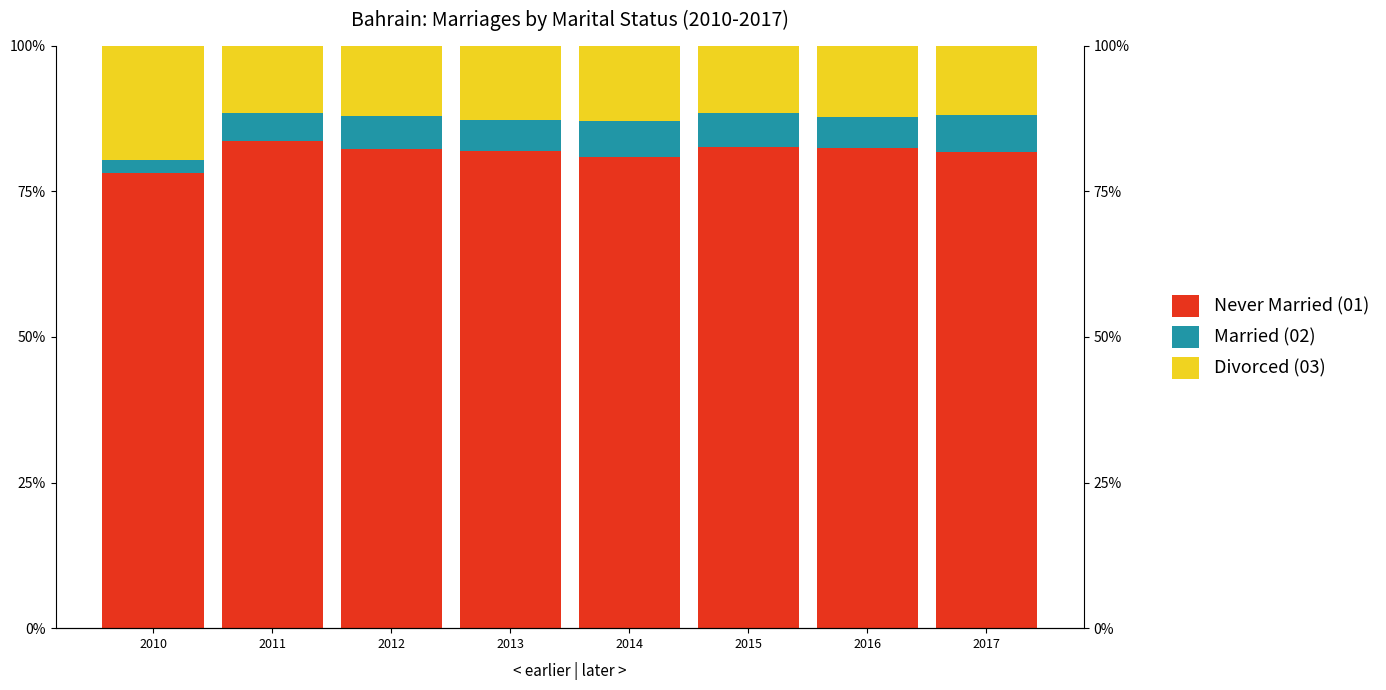

Reading left to right, transcribe all the data shown in this chart.

Never Married (01): 0.8	0.8	0.8	0.8	0.8	0.8	0.8	0.8
Married (02): 0.0	0.0	0.1	0.1	0.1	0.1	0.1	0.1
Divorced (03): 0.2	0.1	0.1	0.1	0.1	0.1	0.1	0.1